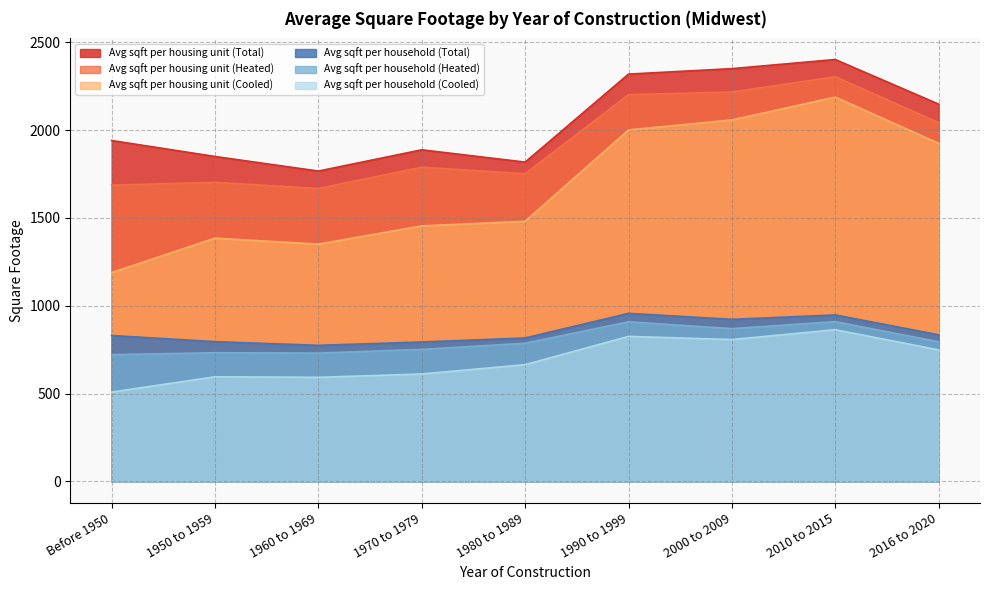

Which has a higher value, 2000 to 2009 or 1960 to 1969?

2000 to 2009